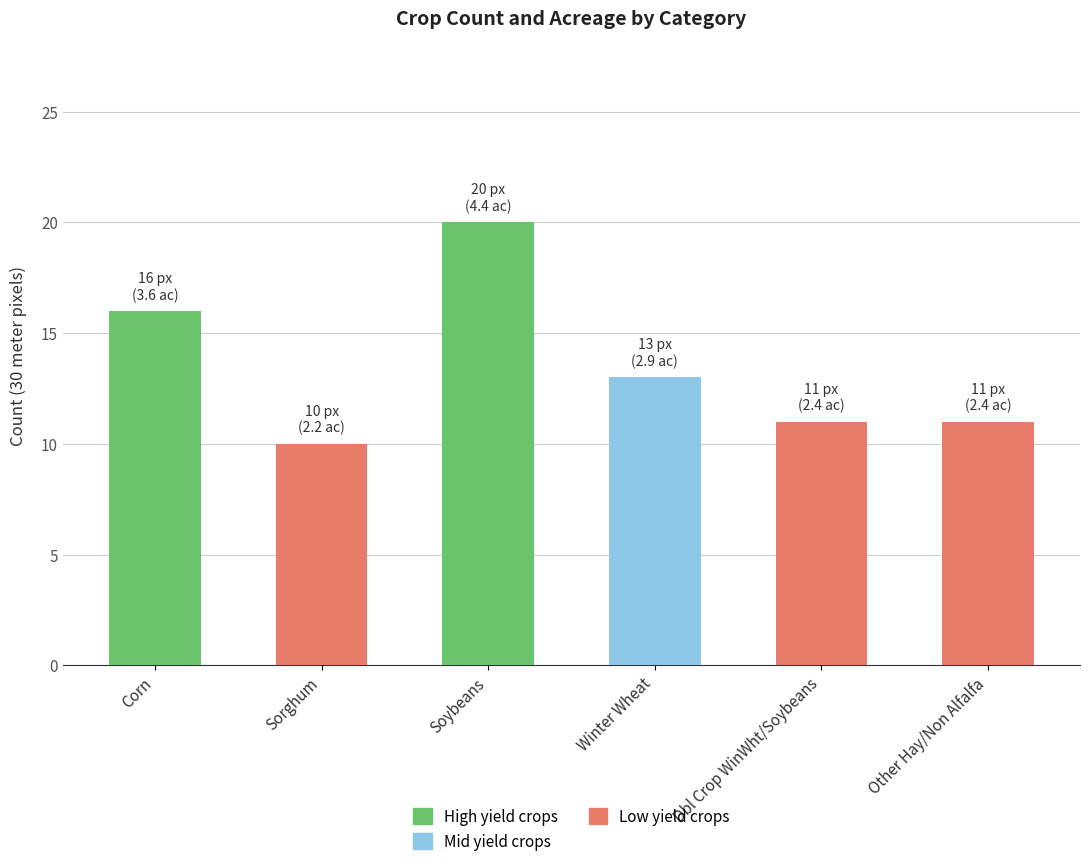

How many data points does each series have?

6